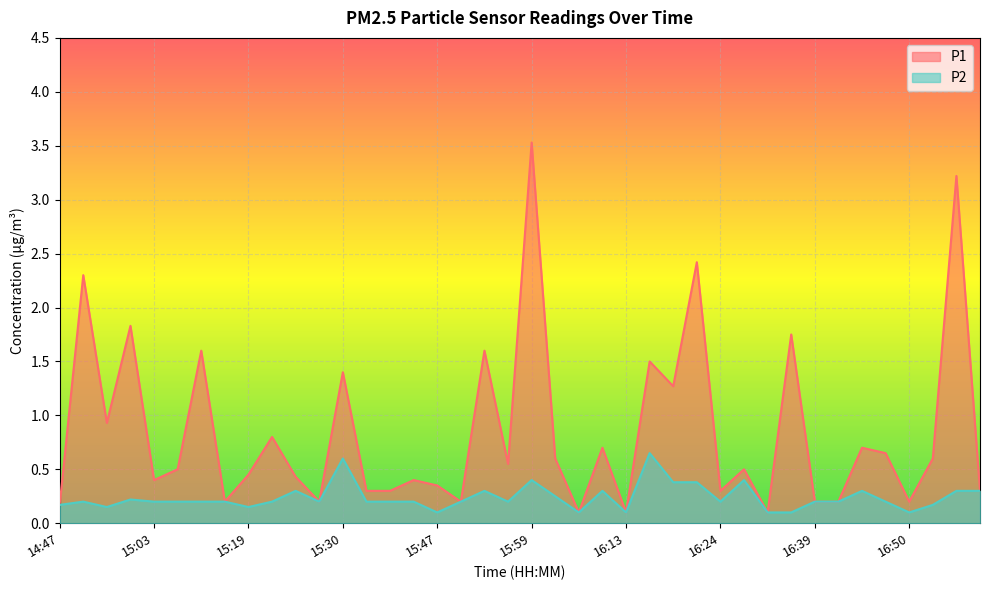

What is the difference between the second highest and second lowest values in the P1 series?

3.1